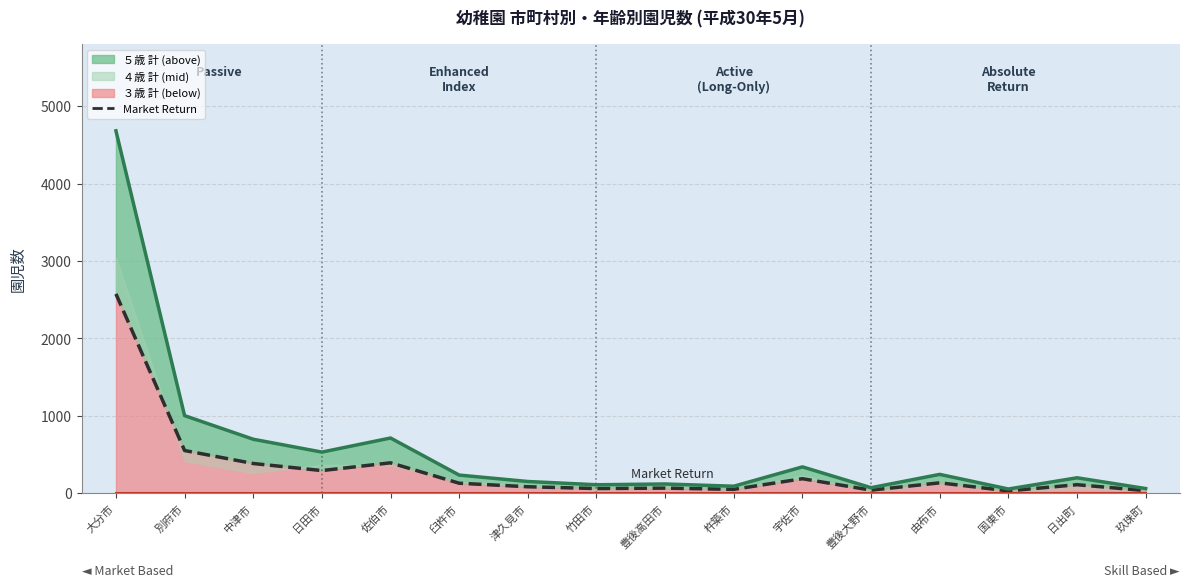

True or false: the data shows 65.5 at 豊後高田市.

True